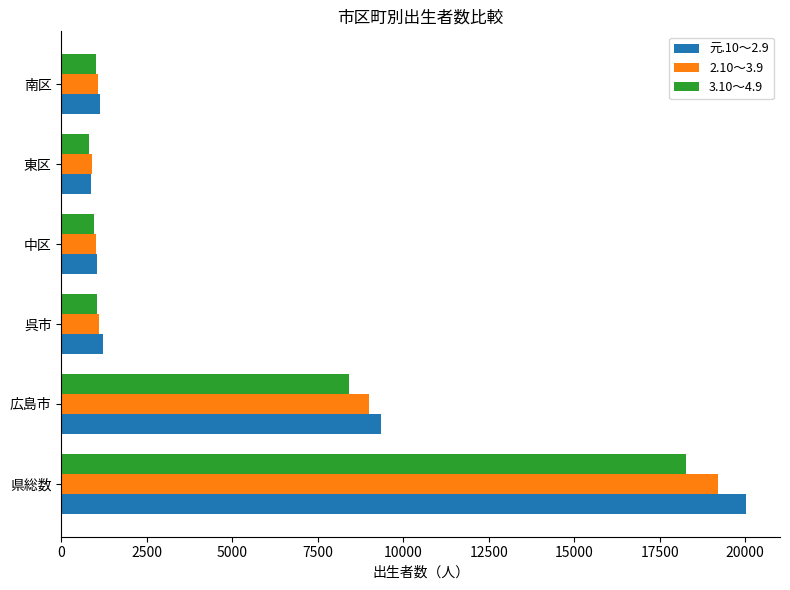

Where is 2.10～3.9 nearest to the value 10047?

広島市